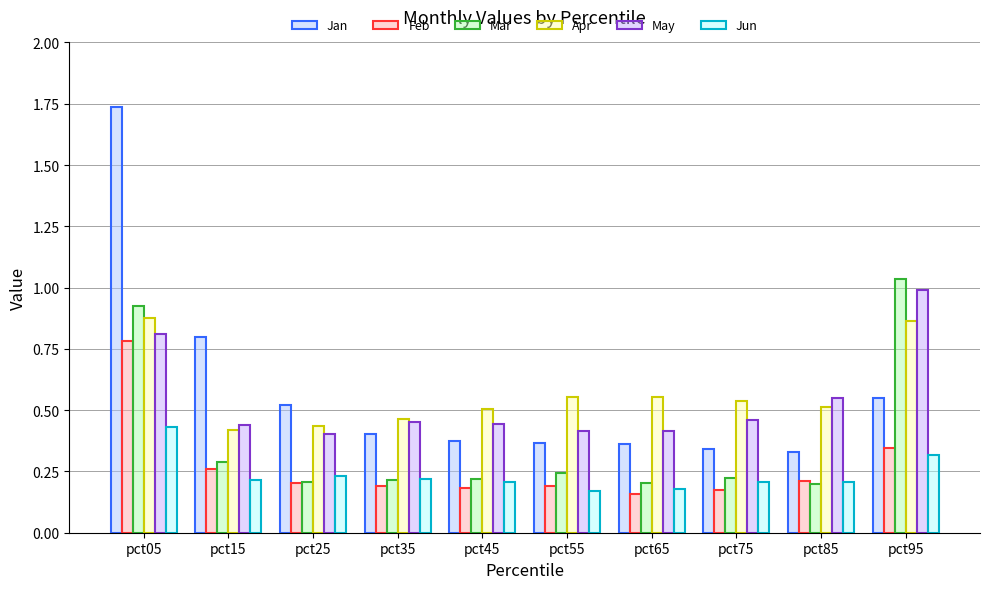

Which series has the widest spread of values?

Jan